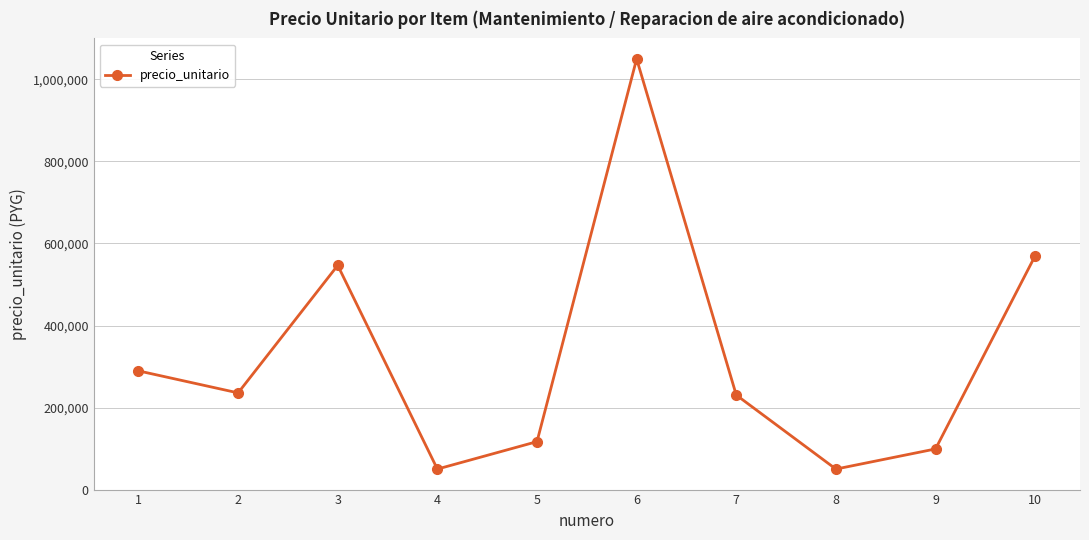

What is the value of the 10th point from the left?

570000